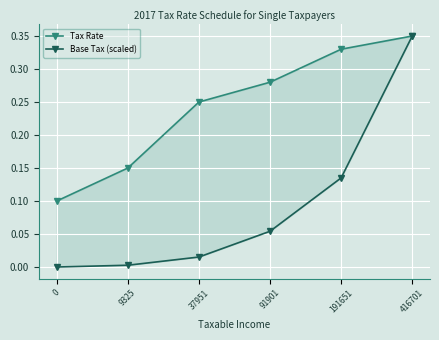

What are all the series names shown in the legend?

Tax Rate, Base Tax (scaled)